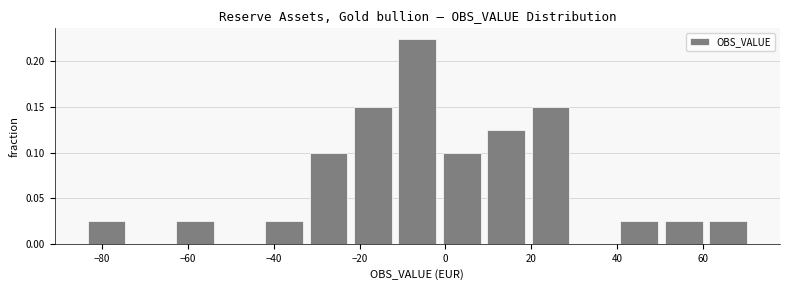

How tall is the bar that spans -84 to -74 on the x-axis? Neither the bar edges nor the heights are printed on the chart, so give them approximately, as read against the axes.

0.025